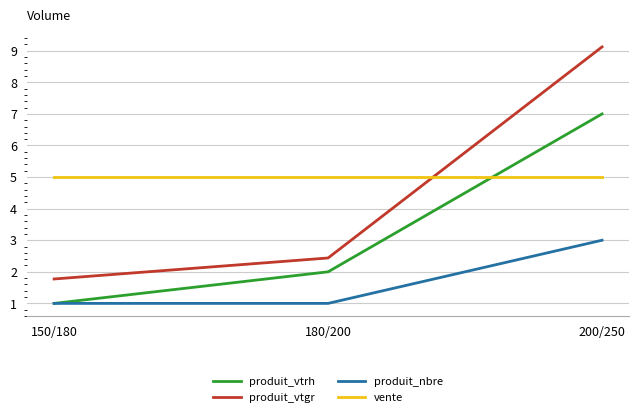

Where does the produit_vtgr series first go above 2?

180/200